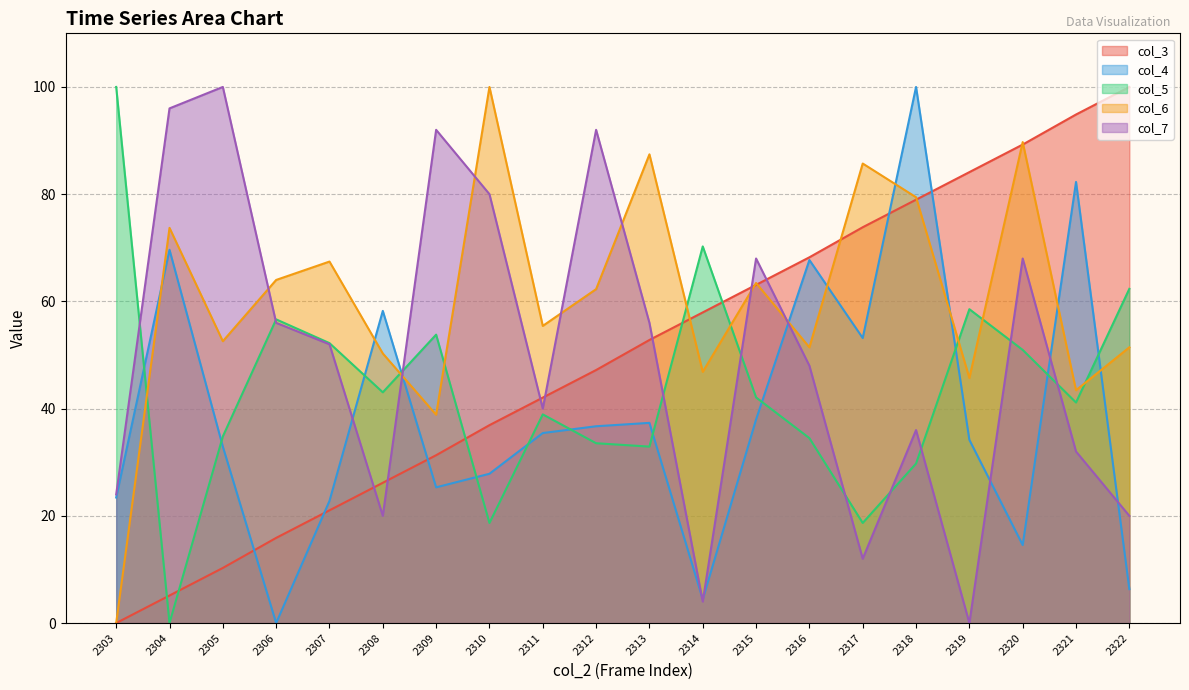

What is the difference between the maximum and minimum values in the col_4 line series?

100.0